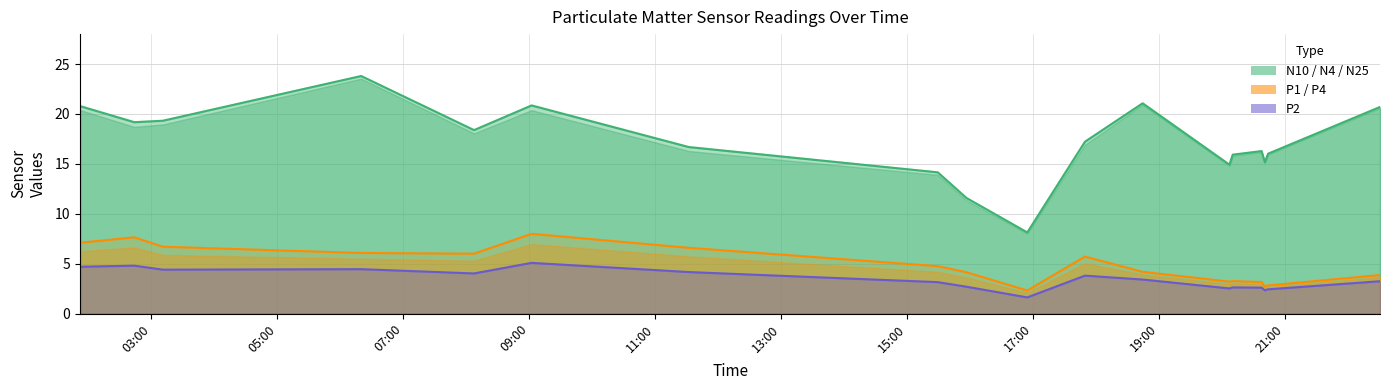

How many interior local valleys does the P4 series have?

5